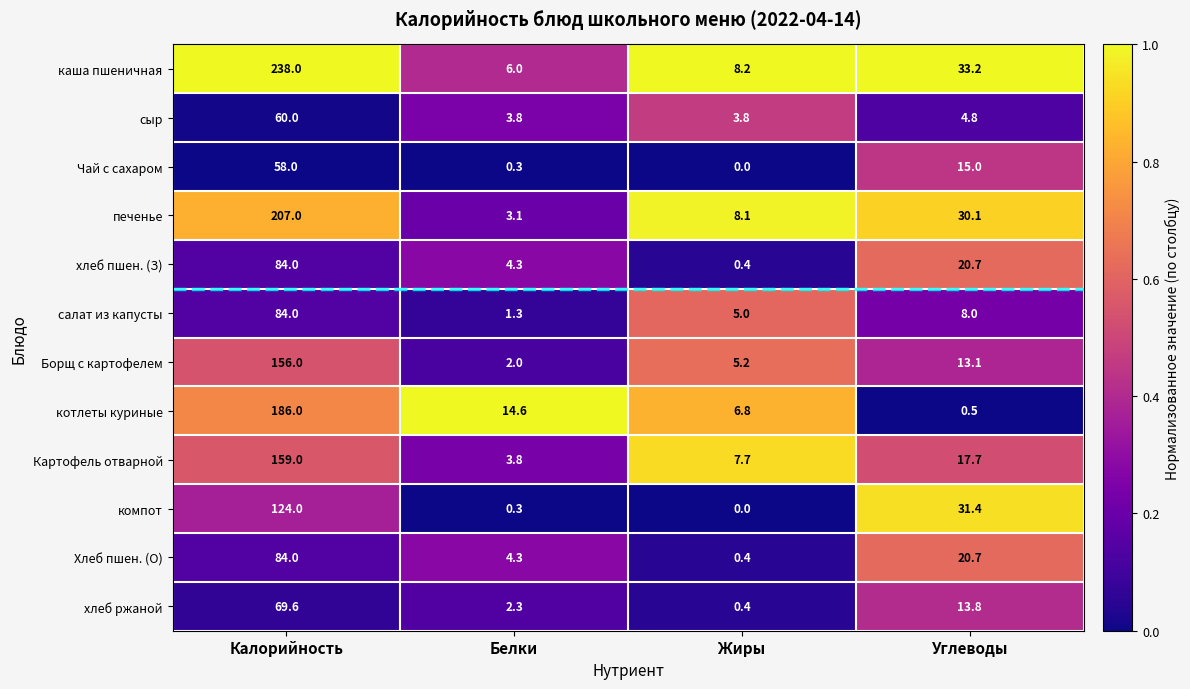

What is the sum of all сыр values?

72.4